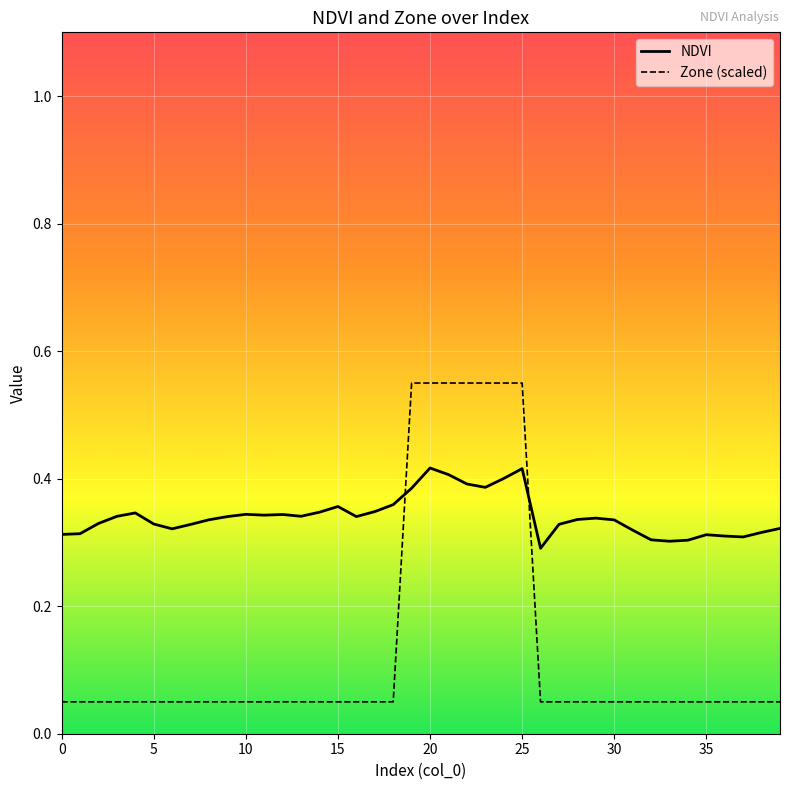

Which series has the largest total across all categories?

NDVI